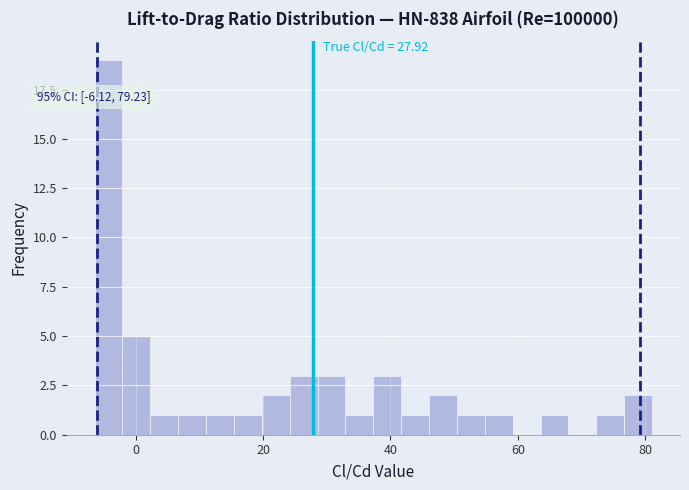

Around what value on the x-axis is the tallest bar? Give the approximate position of its centre, as read against the axis.

-4